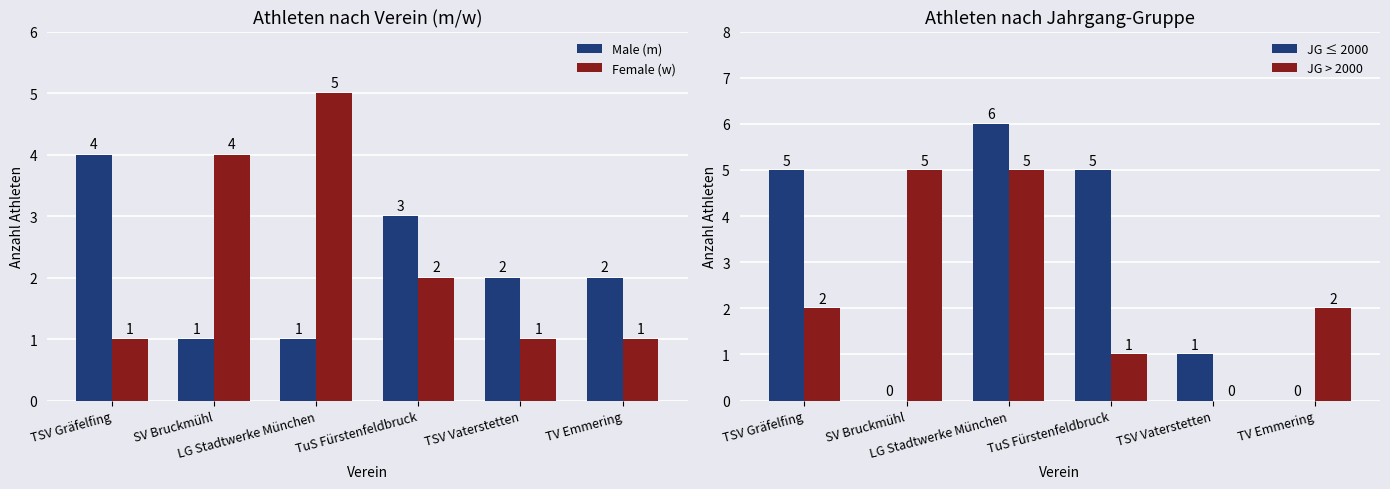

Reading left to right, what are all the values shown in this chart?

Male (m): 4	1	1	3	2	2
Female (w): 1	4	5	2	1	1
JG ≤ 2000: 5	0	6	5	1	0
JG > 2000: 2	5	5	1	0	2